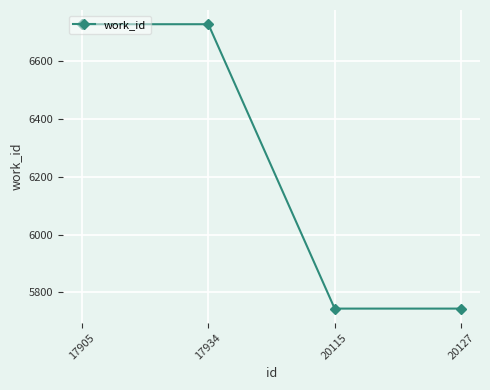

True or false: the data has more than 2 interior local peaks.

False